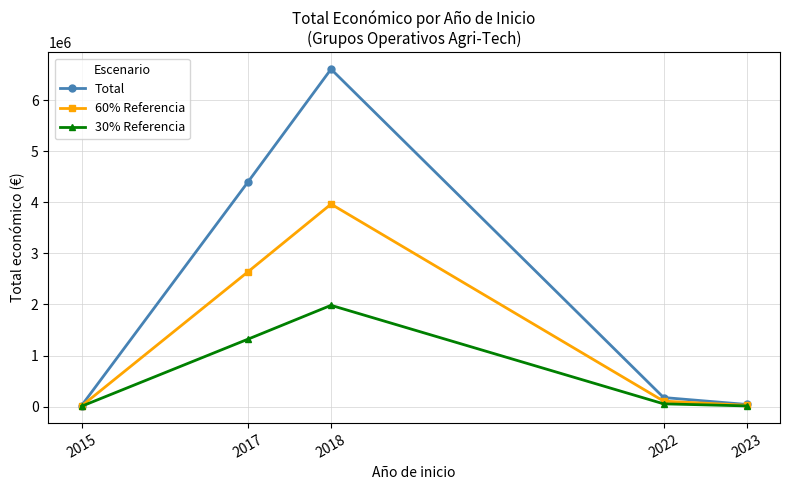

What is the maximum value shown in the chart?

6612190.0